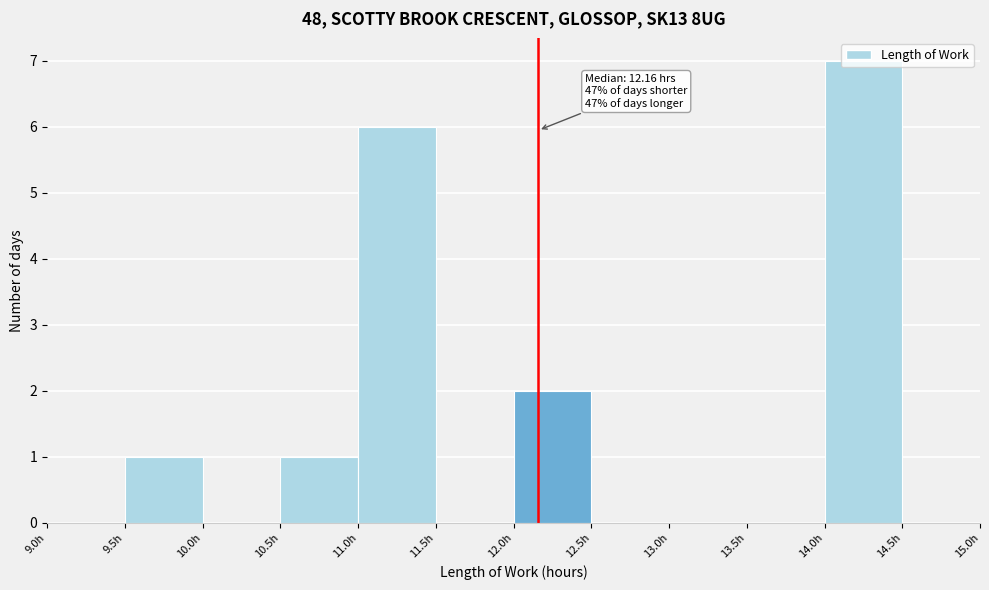

Over which range of the x-axis is the bar tallest?

14.0 to 14.5